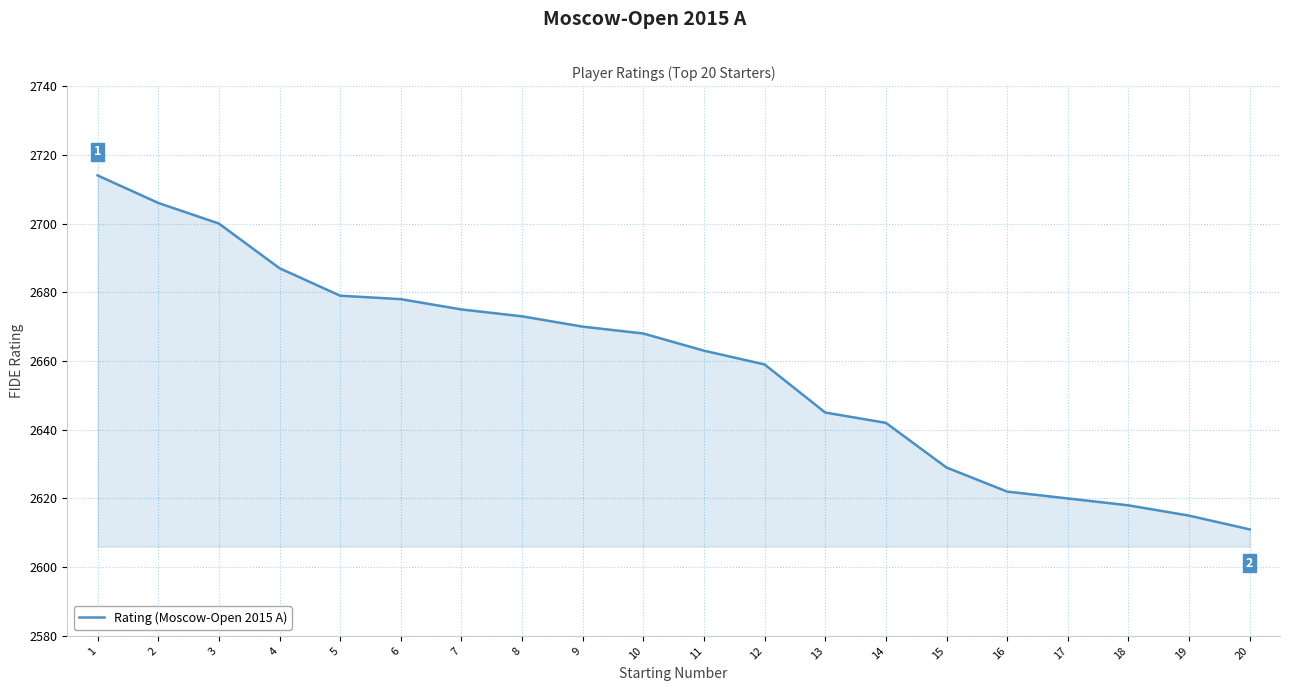

True or false: the data has more than 1 interior local peaks.

False